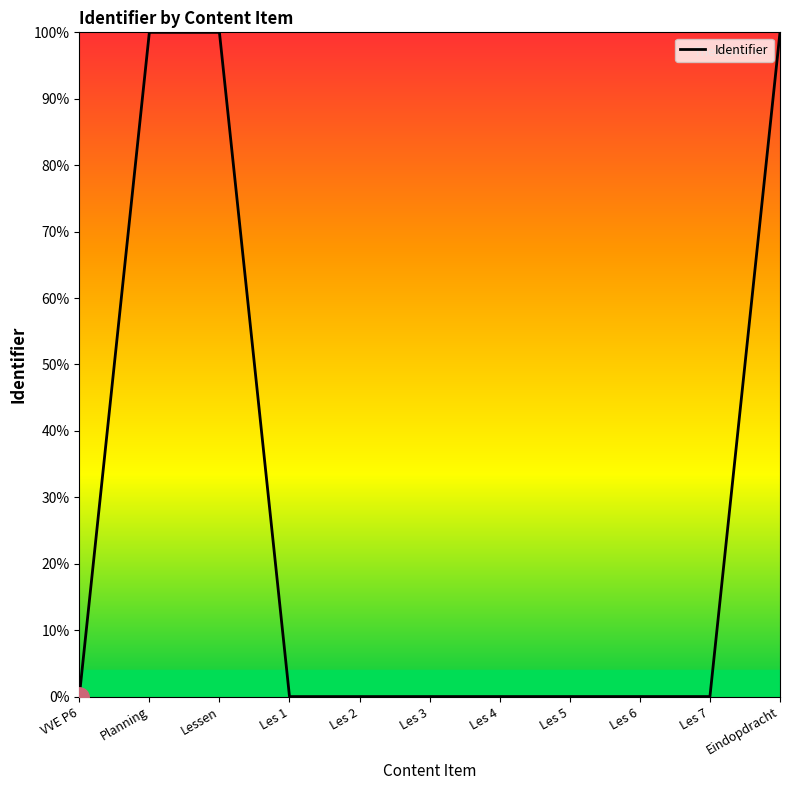

What is the difference between the maximum and minimum values?

100.0